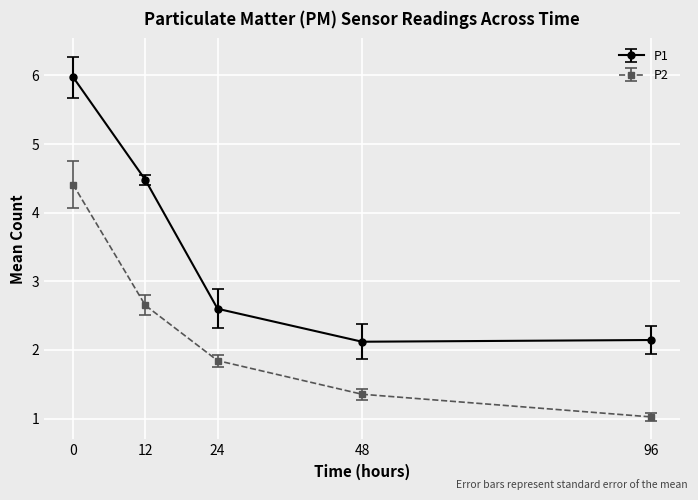

Is it true that P1 equals 1.0 at 12?

False